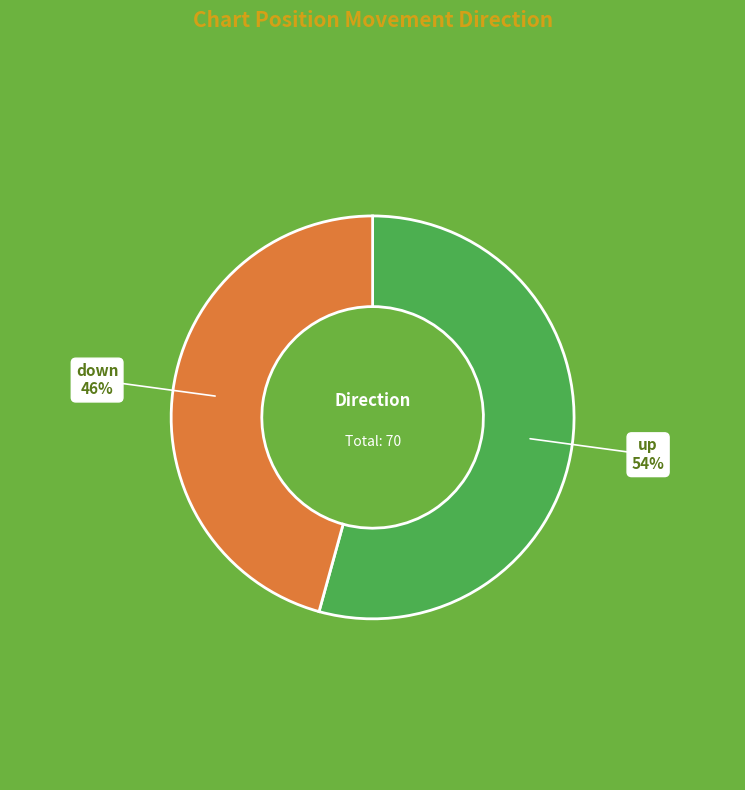

Is the sum of down and up greater than half?

Yes